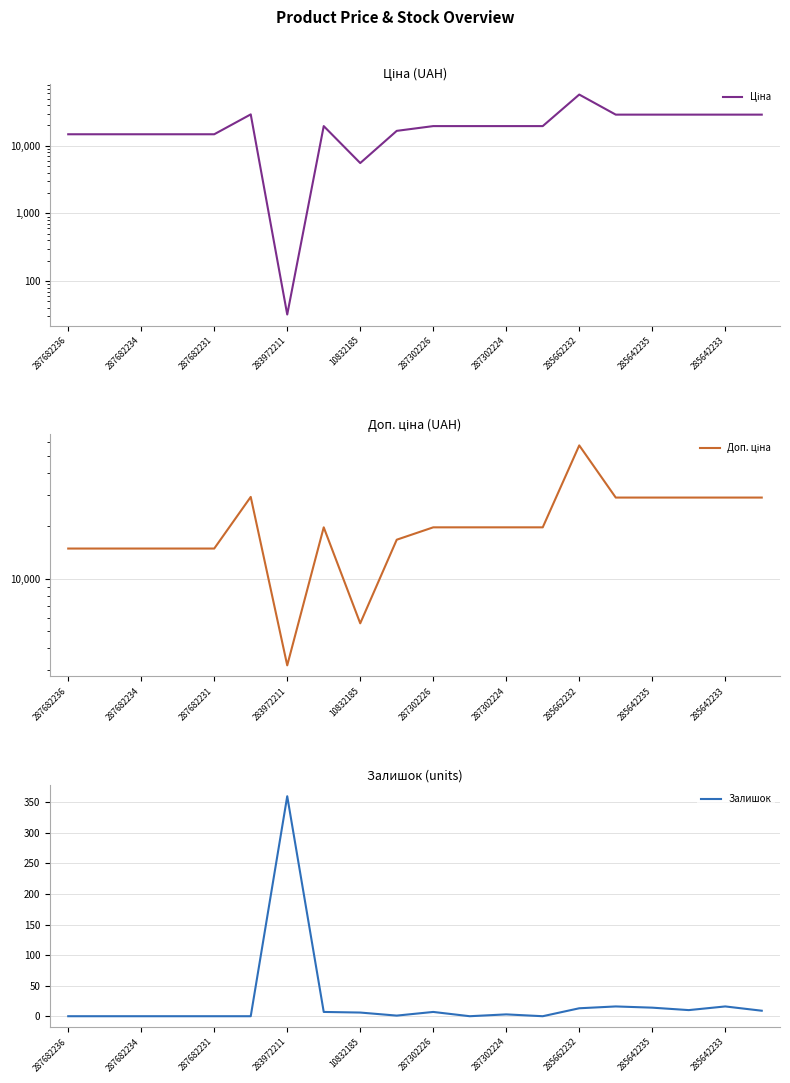

What is the maximum value for Доп. ціна?

57258.0